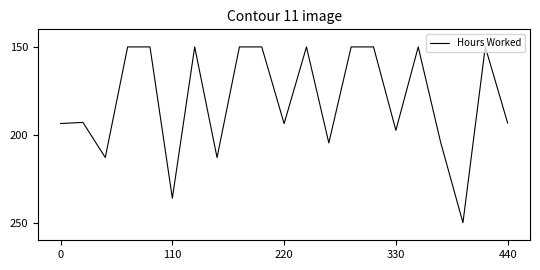

What is the difference between the maximum and minimum values?

100.0